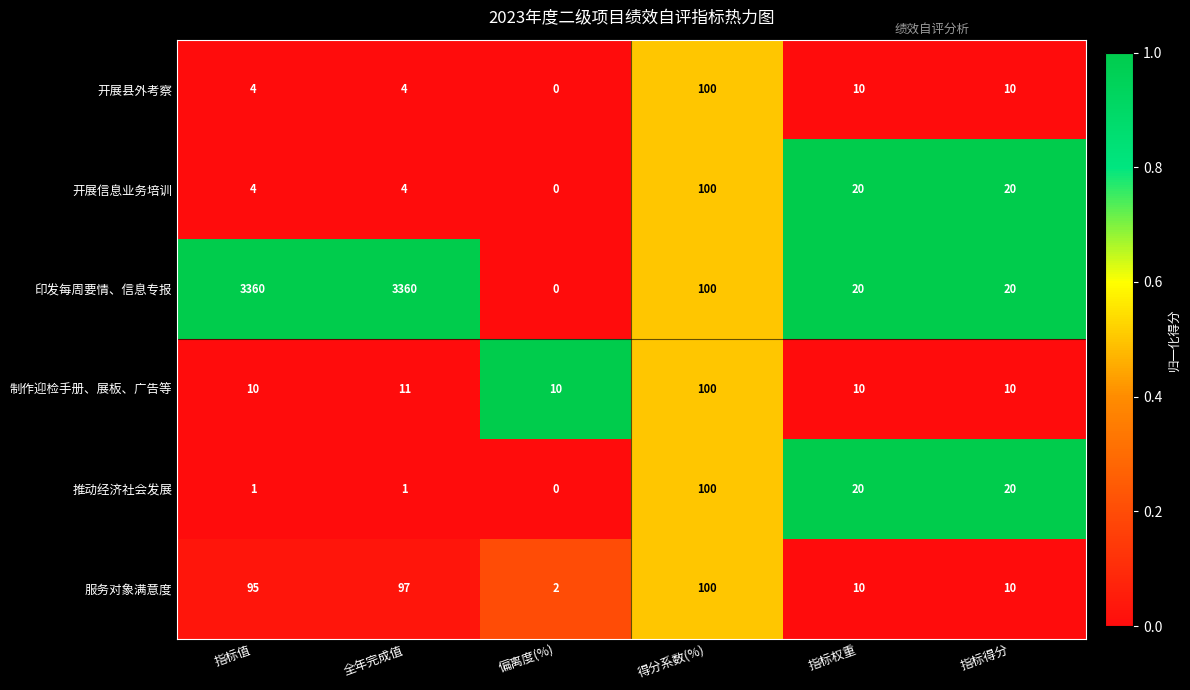

At which label does 开展县外考察 first exceed 10?

得分系数(%)